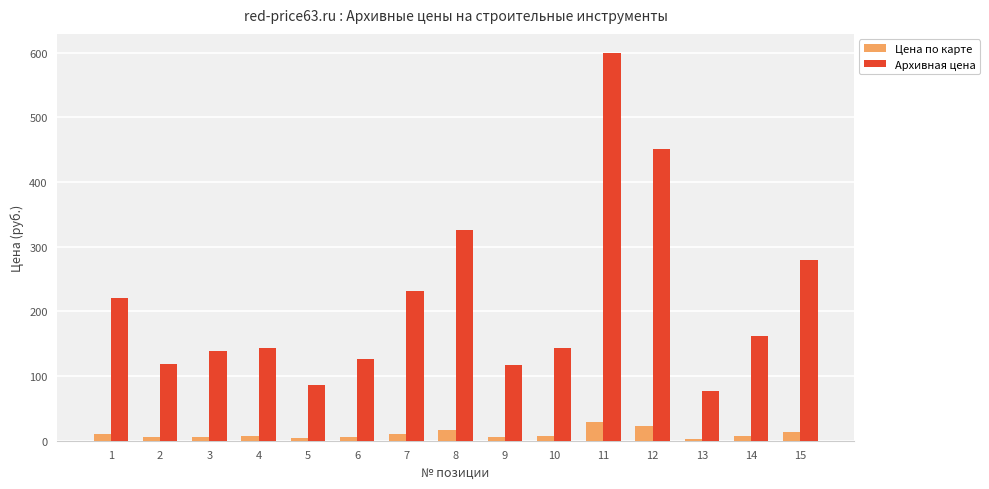

Which series has the largest total across all categories?

Архивная цена